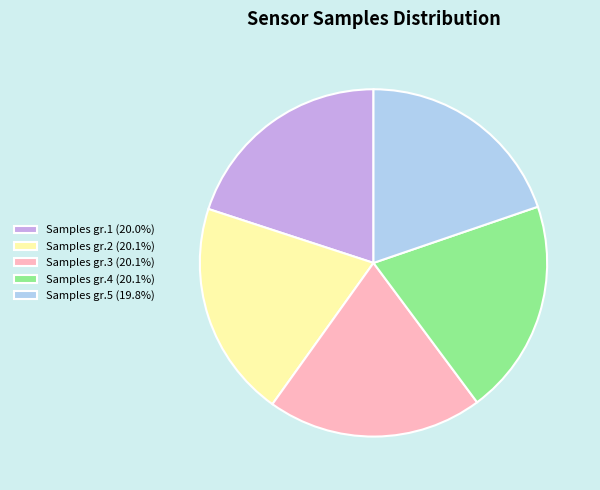

Approximately how many times larger is the value at Samples gr.4 (20.1%) compared to Samples gr.5 (19.8%)?

1.0